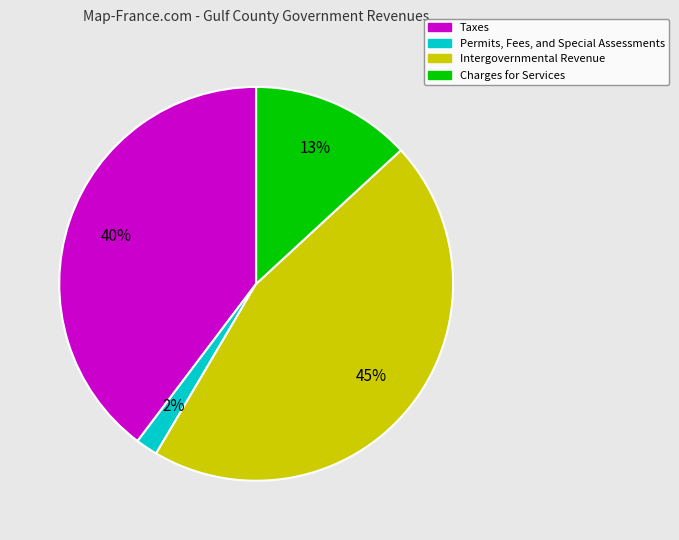

To the nearest percent, what is the combined percentage of Intergovernmental Revenue and Charges for Services?

58%